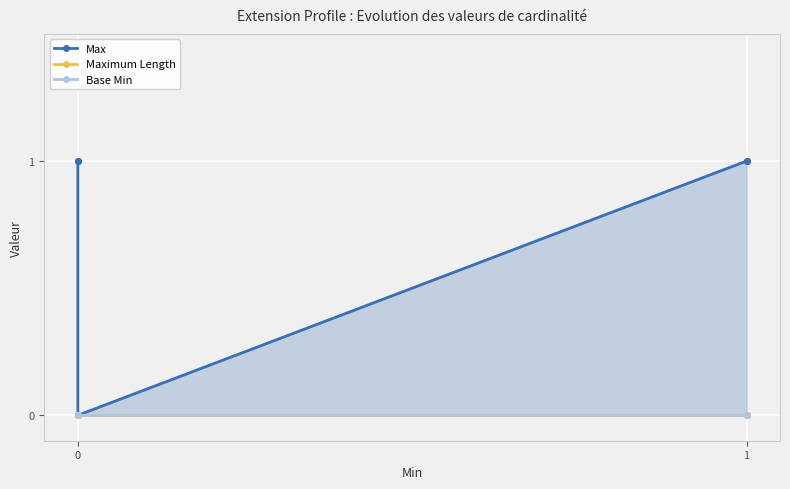

What is the spread (max minus min) of values at 0?

1